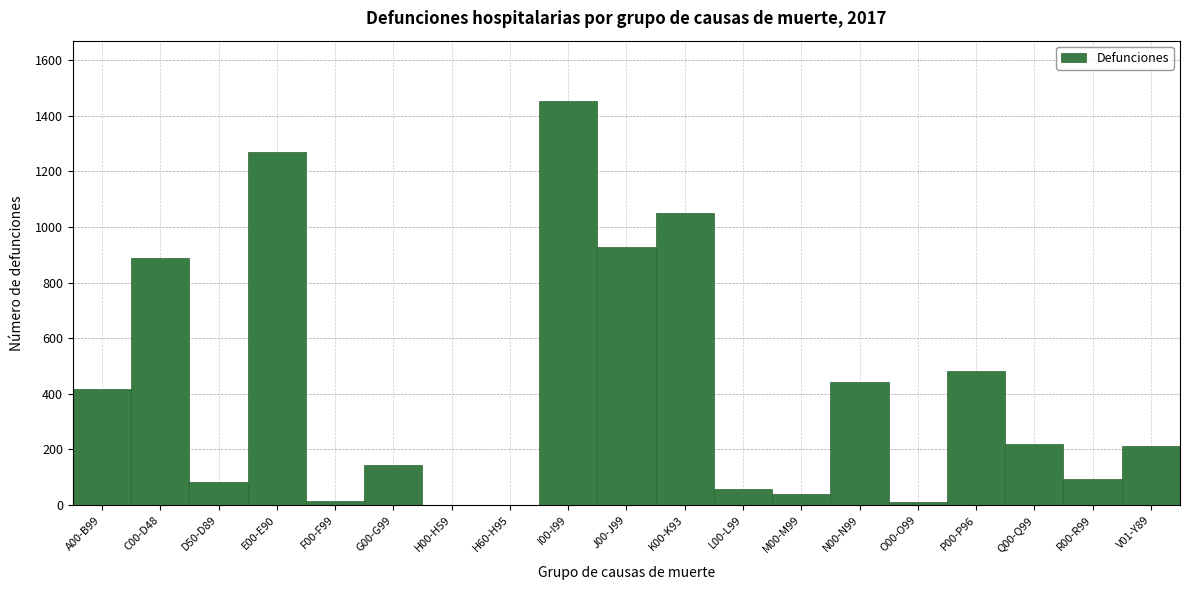

At which label is the value closest to 726?

C00-D48